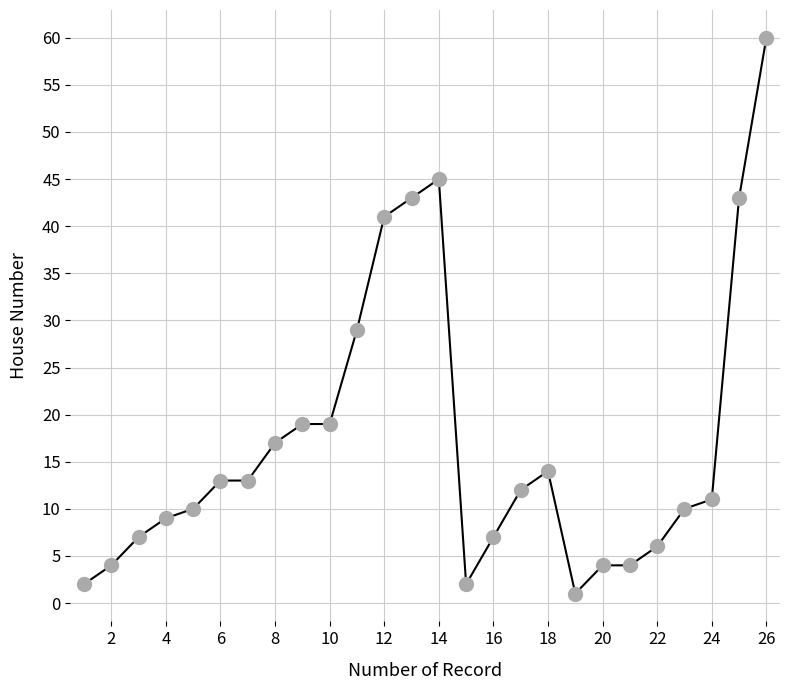

What is the value of the 16th point from the left?

7